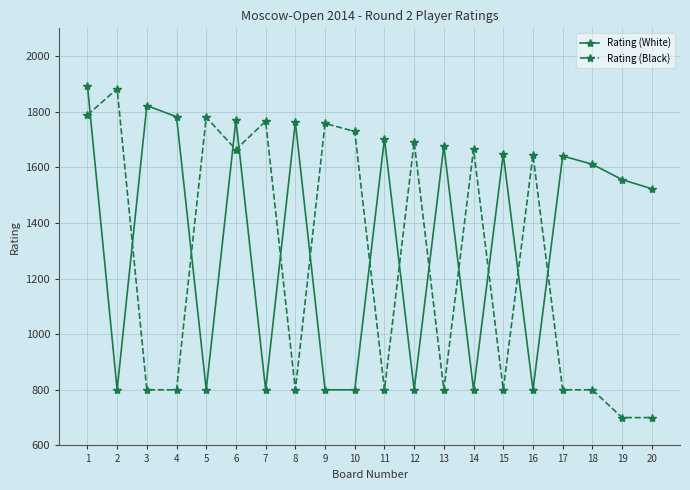

After their last crossing, which series has the higher values: Rating (Black) or Rating (White)?

Rating (White)